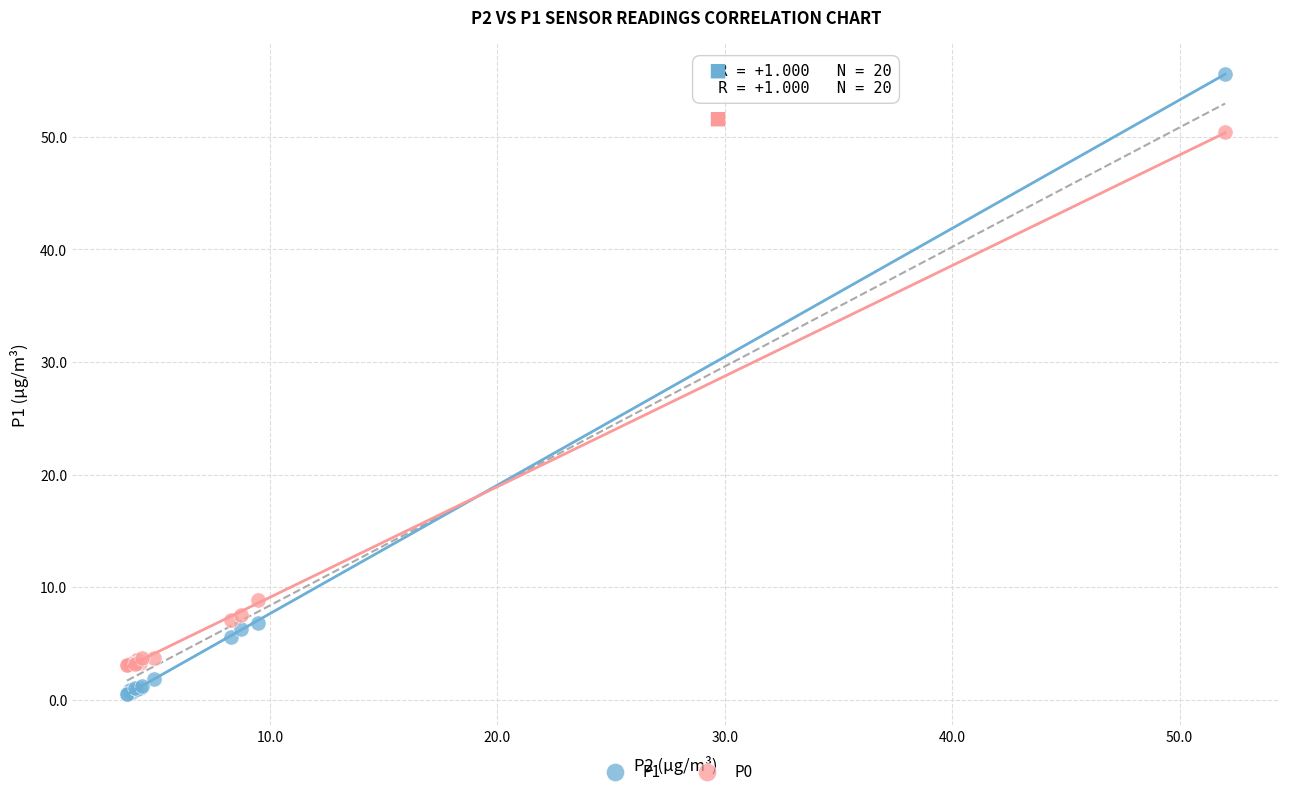

Across all series, what Y value is closest to 28?

8.8